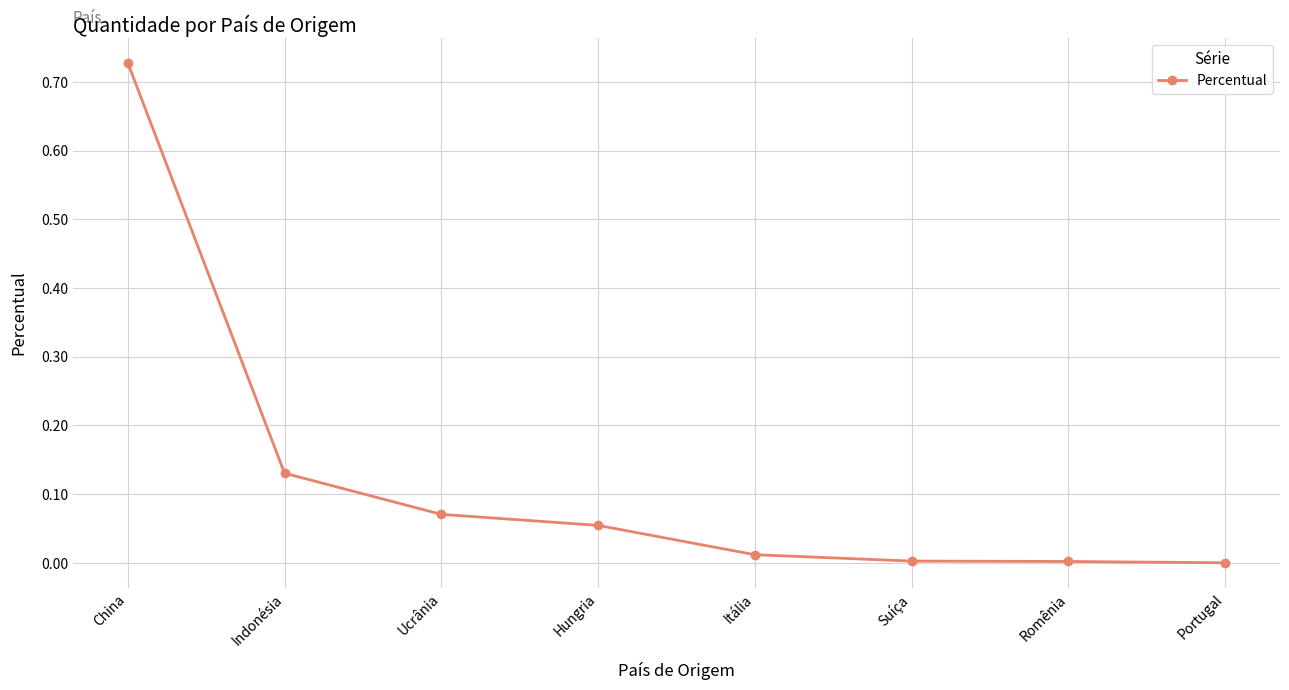

Does the chart have visible grid lines?

Yes